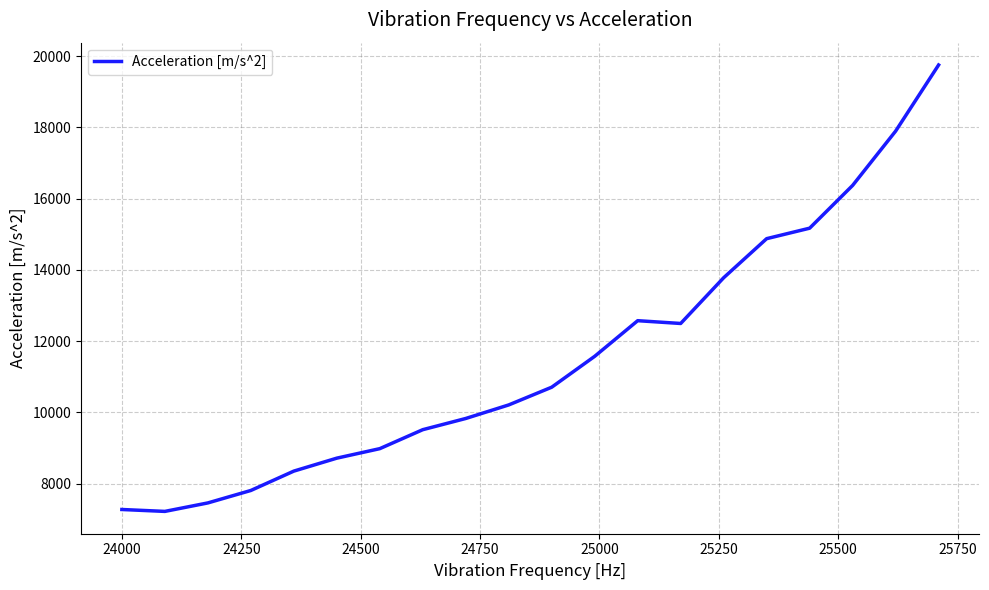

What is the difference between the maximum and minimum values?

12531.6